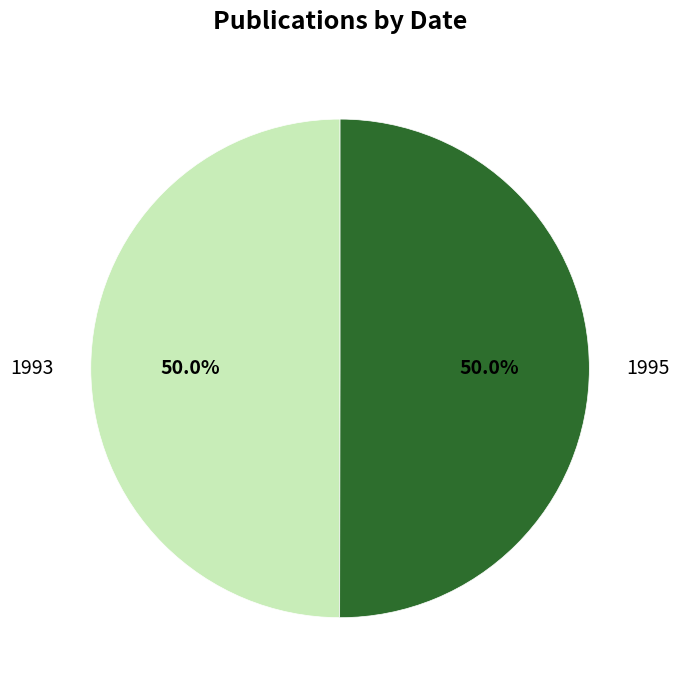

What is the ratio of the value at 1993 to the value at 1995?

1.0